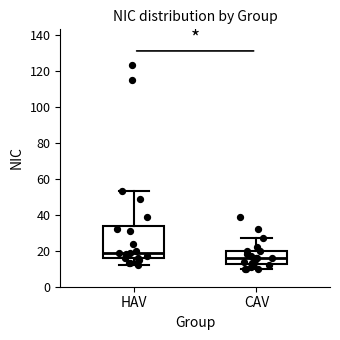

Where does the upper whisker of the box for CAV end on the y-axis? The values are not printed on the chart, so give them approximately, as read against the axis.

28